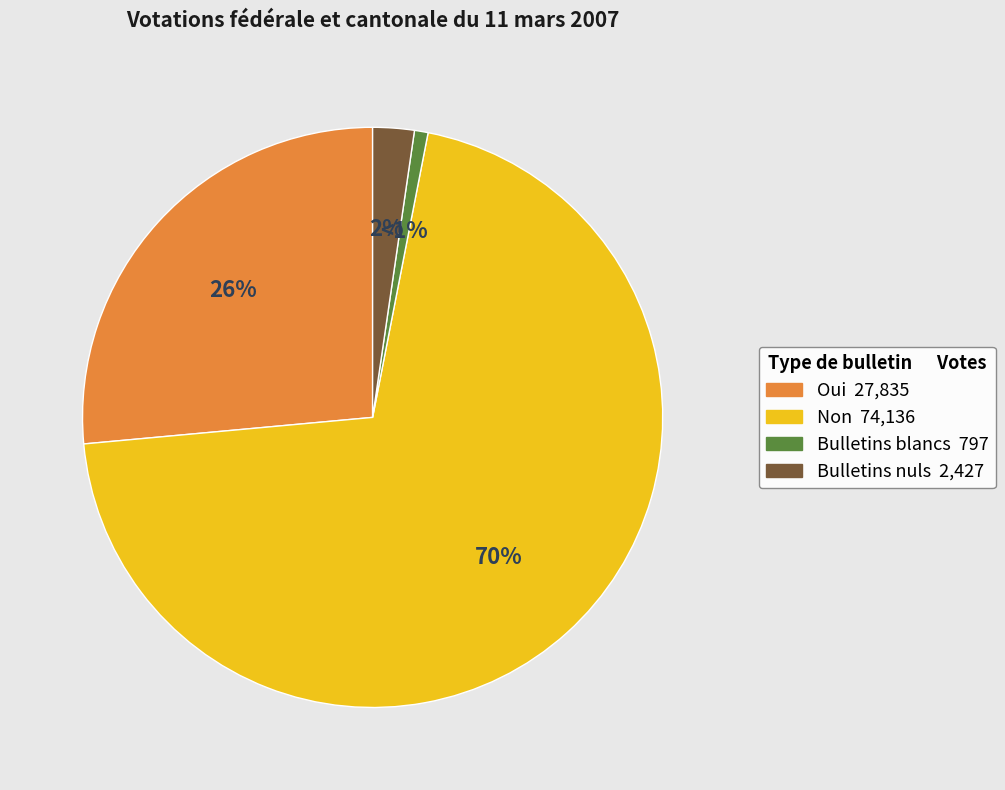

What is the largest slice in the pie chart?

Non